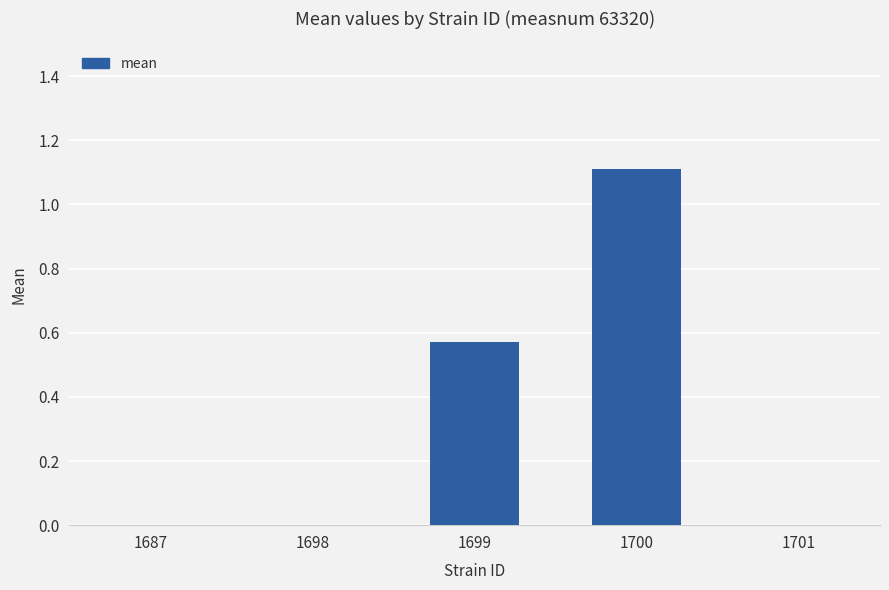

What is the greatest value displayed?

1.1